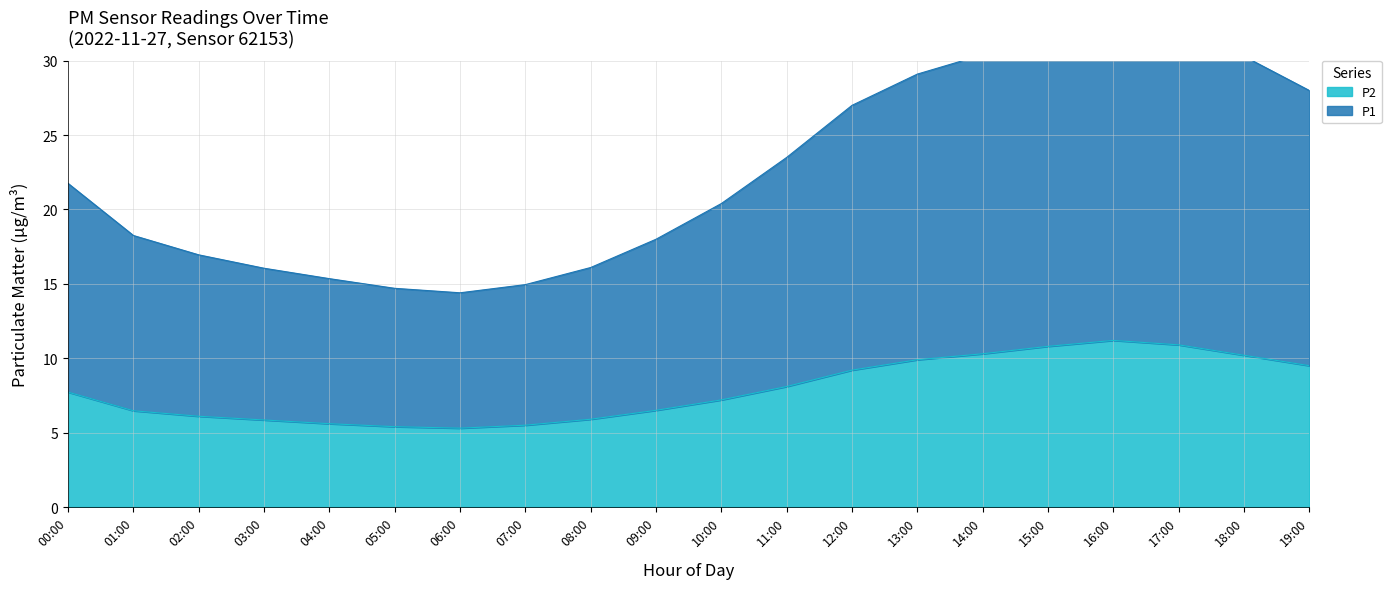

Is it true that P2 equals 10.9 at 17:00?

True